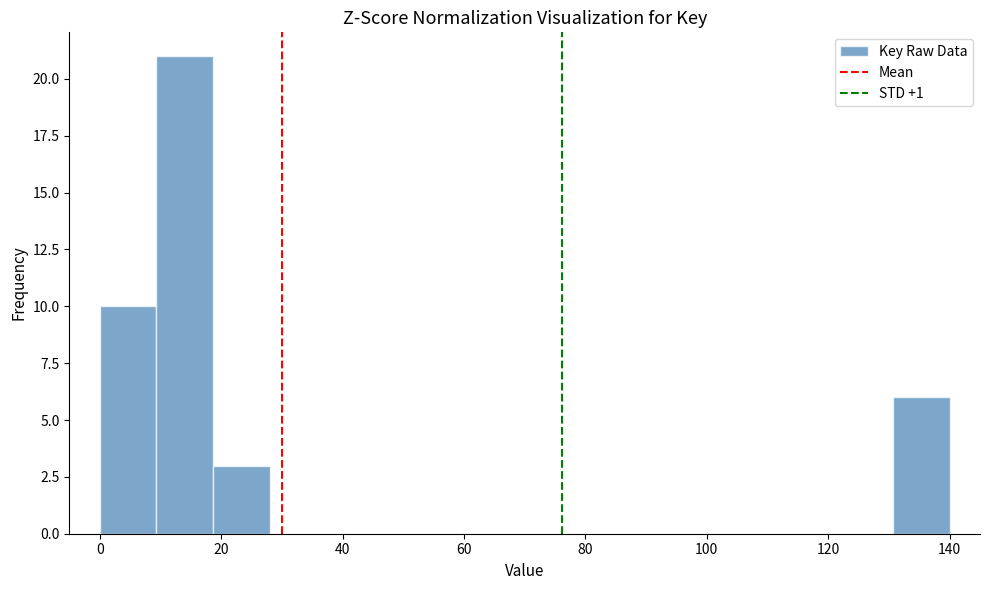

Which range on the x-axis has the tallest bar?

10 to 18